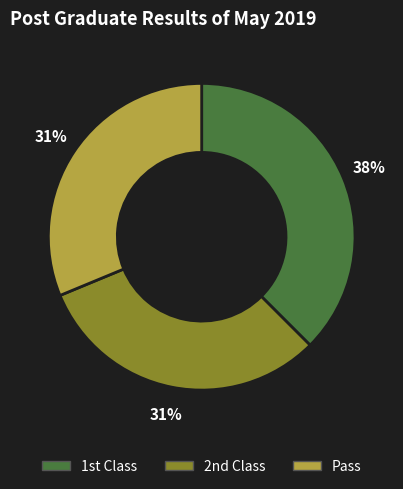

Which category has the biggest portion of the pie?

1st Class